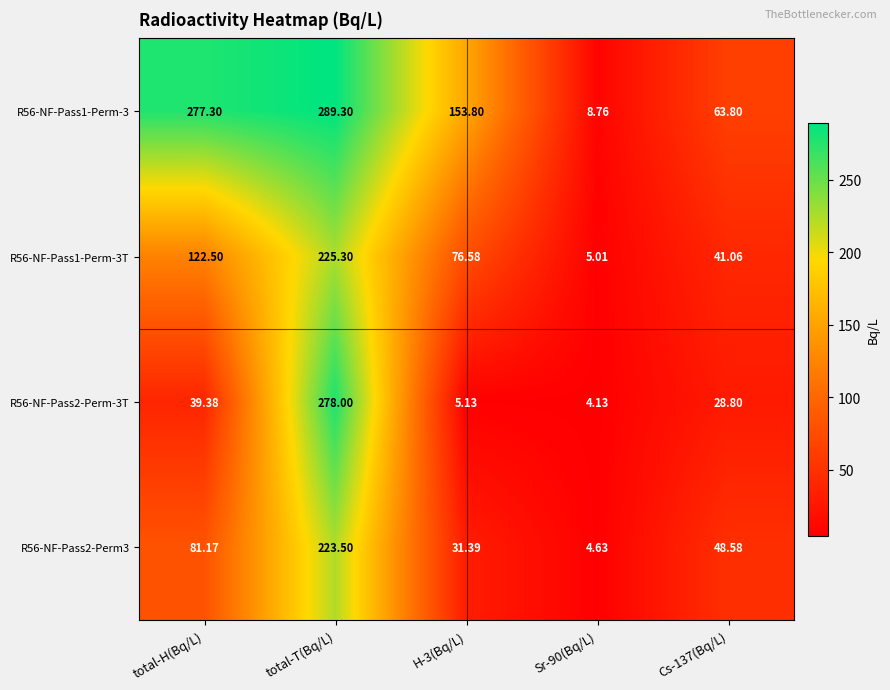

At which category does the chart reach its peak across all series?

total-T(Bq/L)